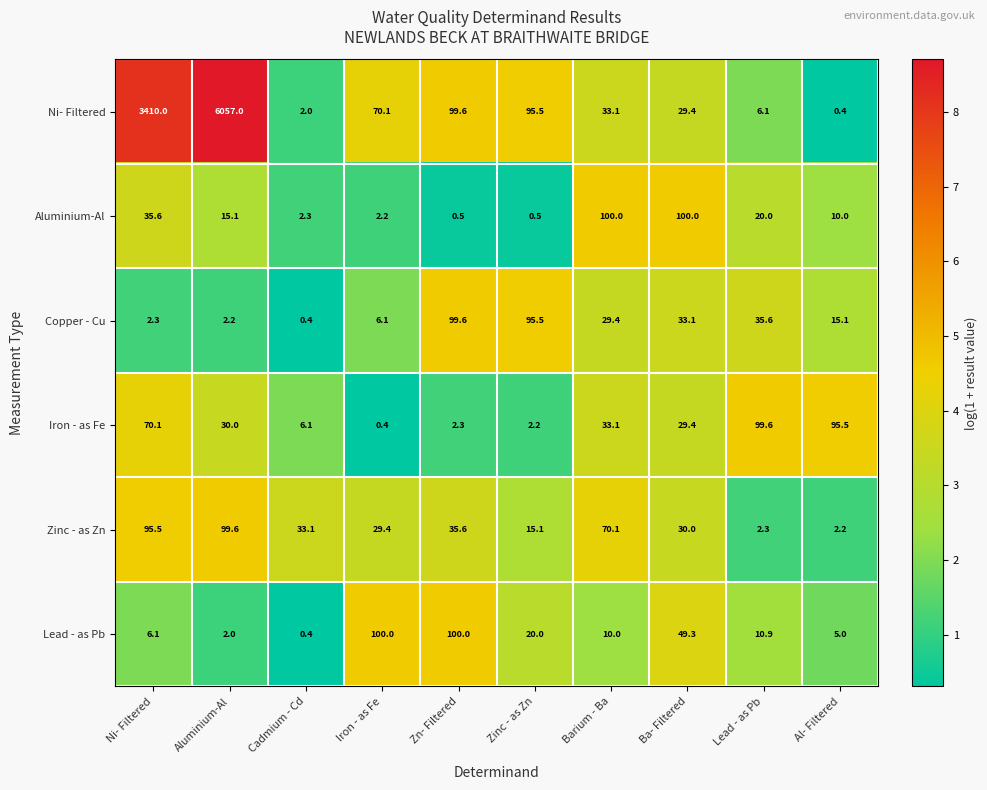

Is it true that Ni- Filtered equals 33.1 at Barium - Ba?

True